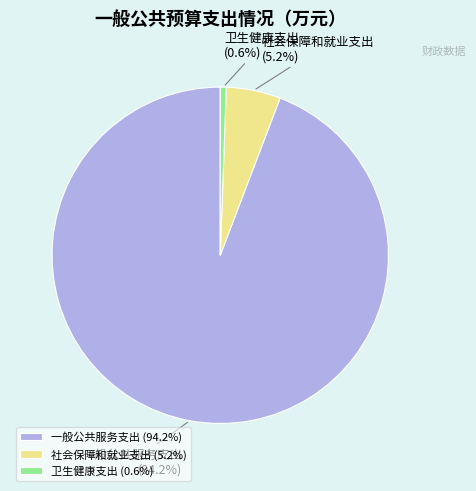

To the nearest percent, what portion does 卫生健康支出 represent?

1%